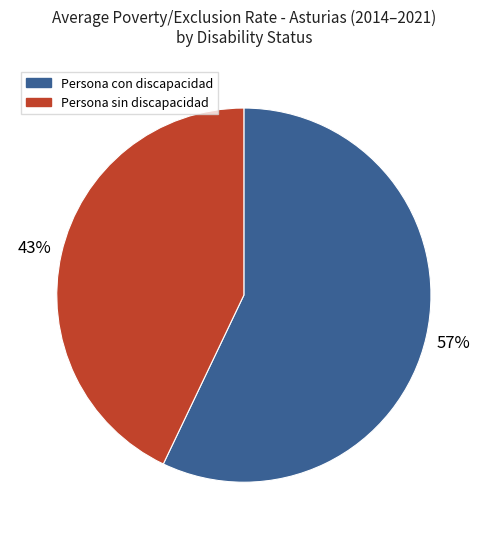

Count the number of slices in the pie.

2